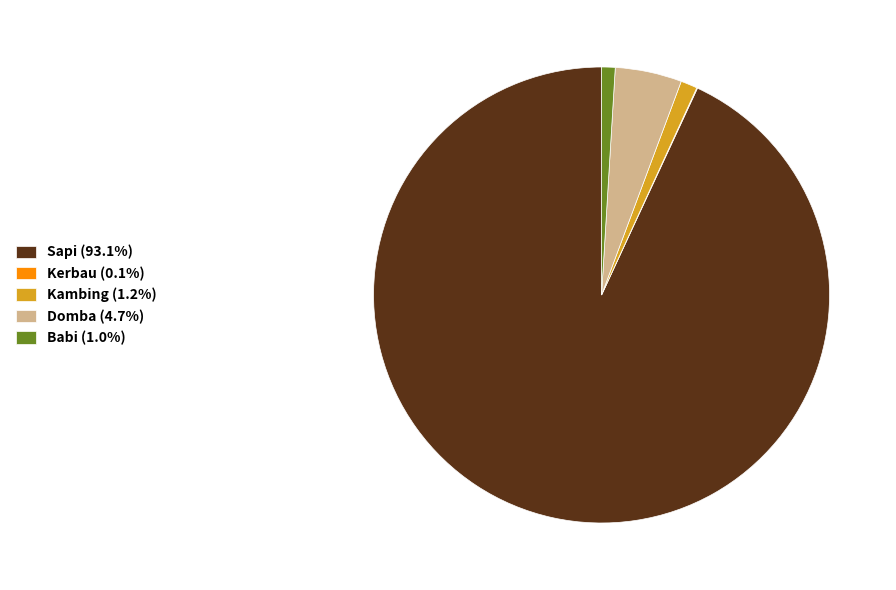

Which slice represents more than half of the pie?

Sapi